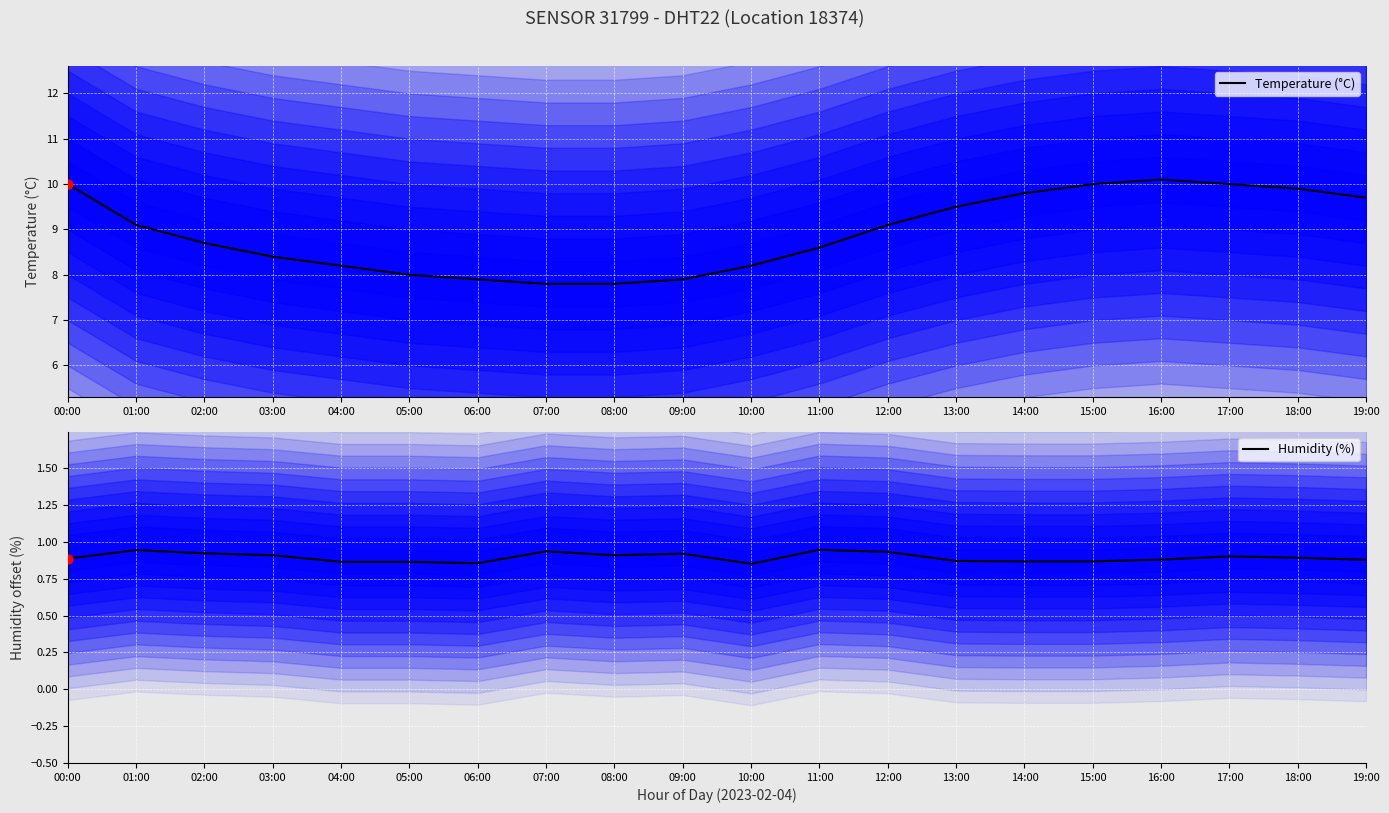

Which series has the widest spread of Y values?

Temperature (°C)